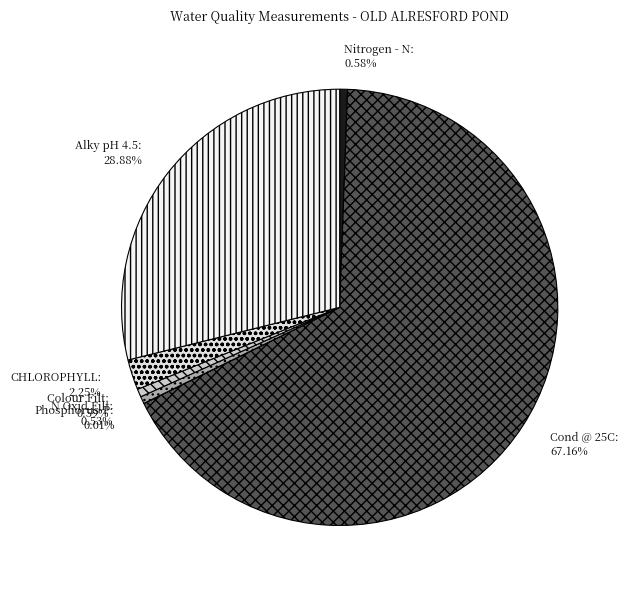

Which category has the biggest portion of the pie?

Cond @ 25C